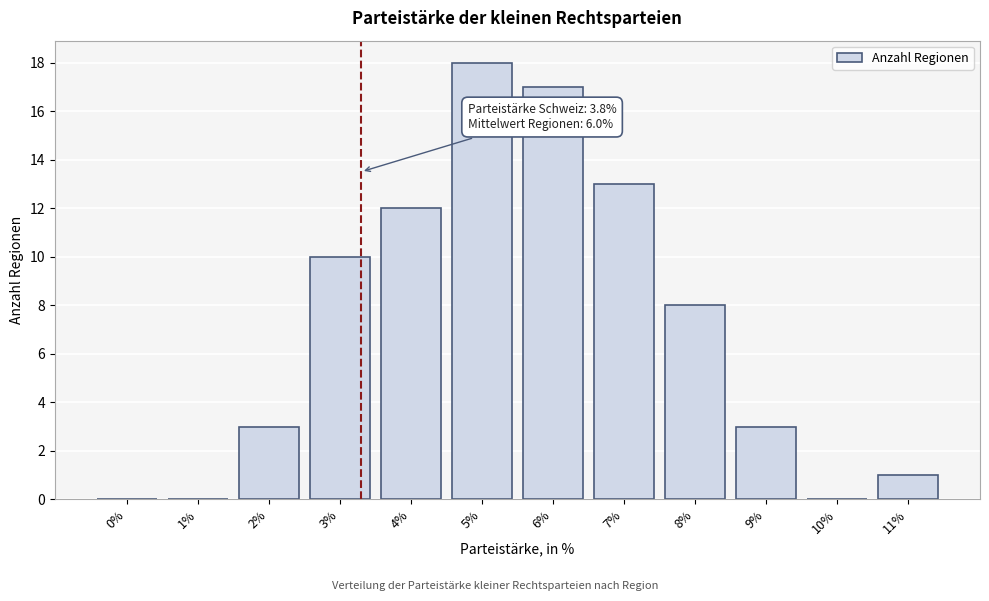

What is the sum of all values?

85